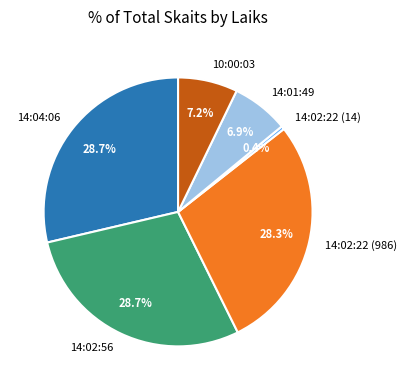

Which has a higher value, 10:00:03 or 14:02:22 (14)?

10:00:03